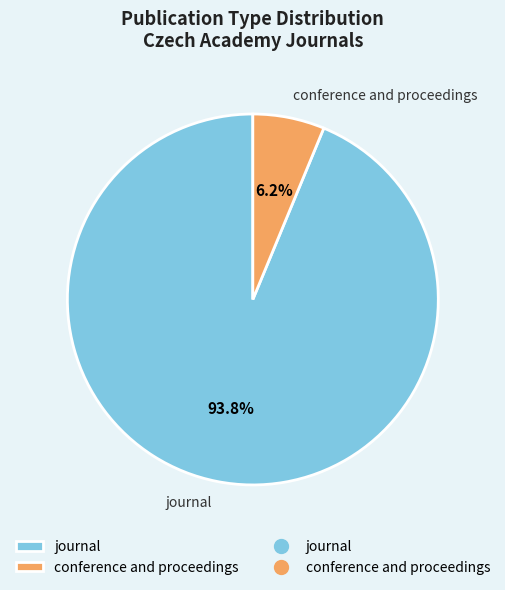

What is the largest slice in the pie chart?

journal